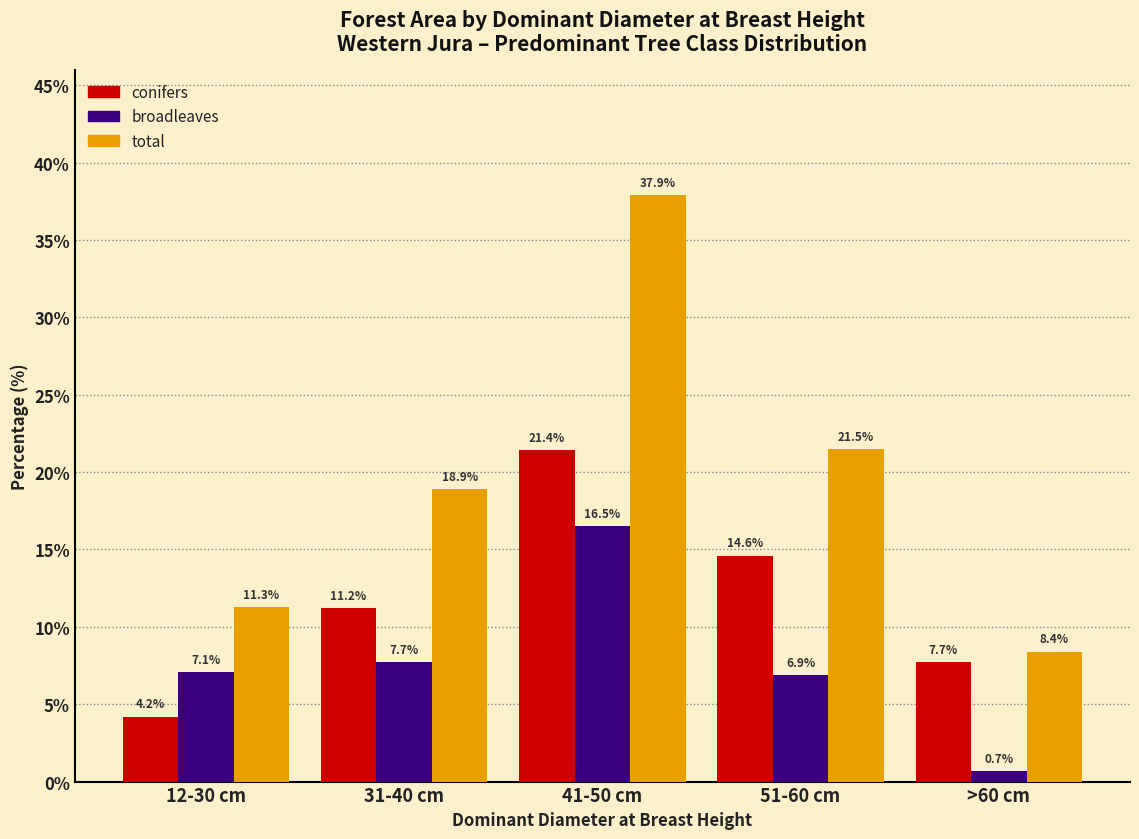

Reading left to right, transcribe all the data shown in this chart.

conifers: 12-30 cm=4.2	31-40 cm=11.2	41-50 cm=21.4	51-60 cm=14.6	>60 cm=7.7
broadleaves: 12-30 cm=7.1	31-40 cm=7.7	41-50 cm=16.5	51-60 cm=6.9	>60 cm=0.7
total: 12-30 cm=11.3	31-40 cm=18.9	41-50 cm=37.9	51-60 cm=21.5	>60 cm=8.4